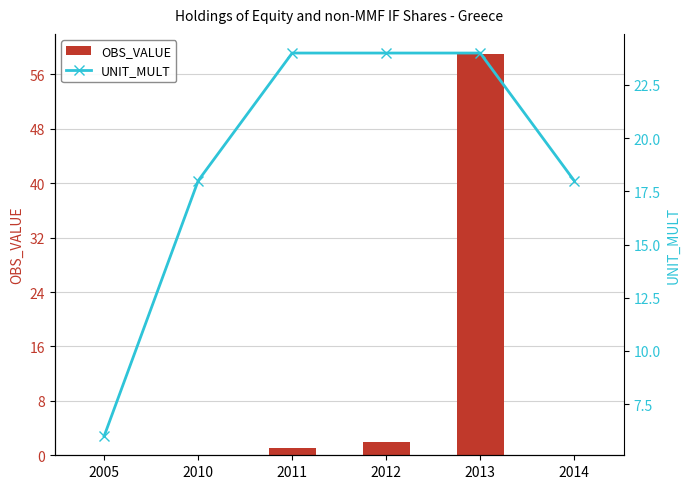

Reading right to left, extract all data points from this chart.

OBS_VALUE: 0	59	2	1	0	0
UNIT_MULT: 18	24	24	24	18	6